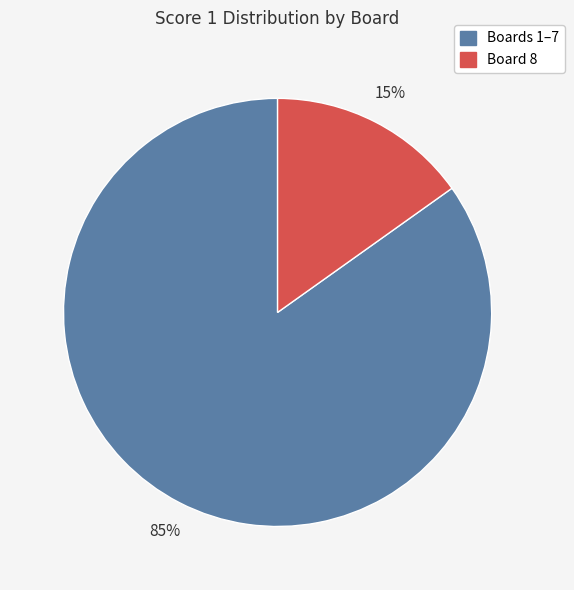

Does any single category account for the majority?

Yes